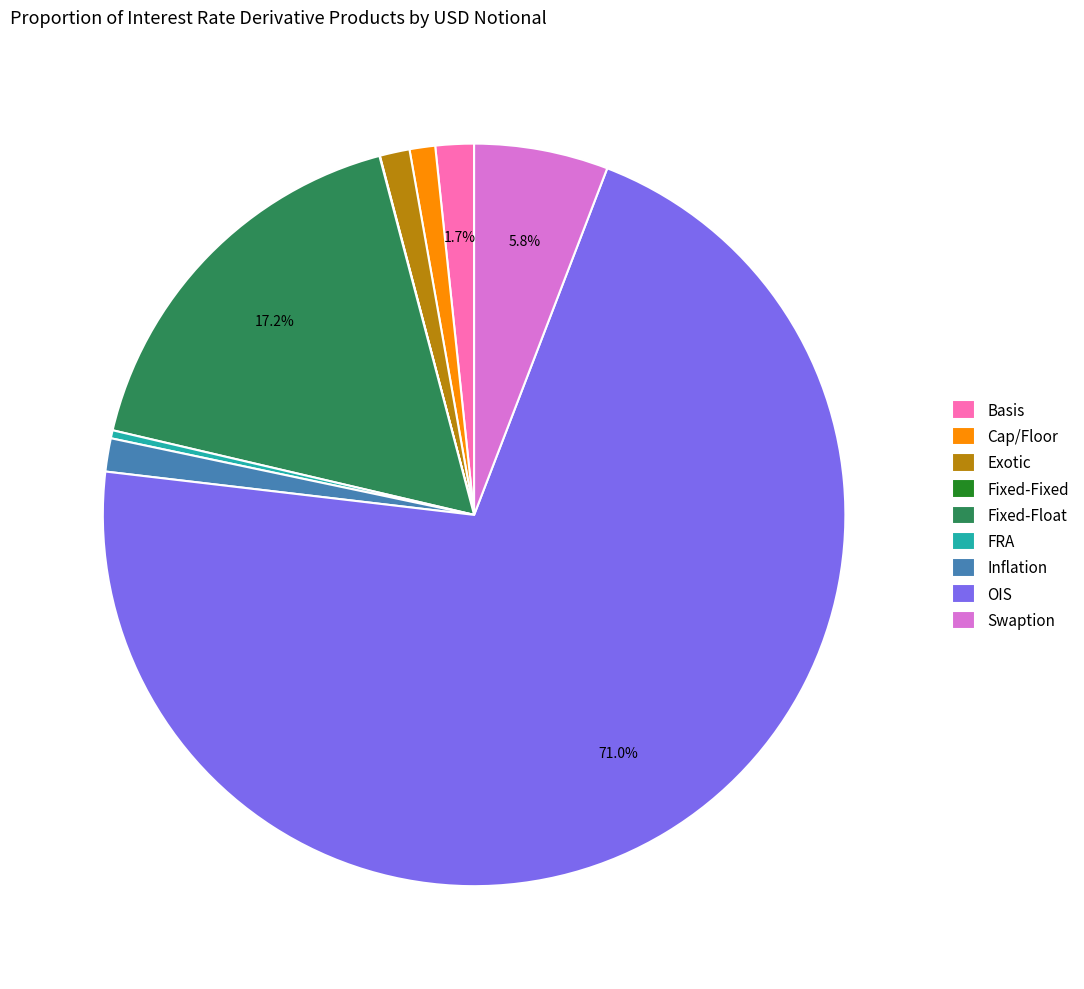

To the nearest percent, what portion does Exotic represent?

1%